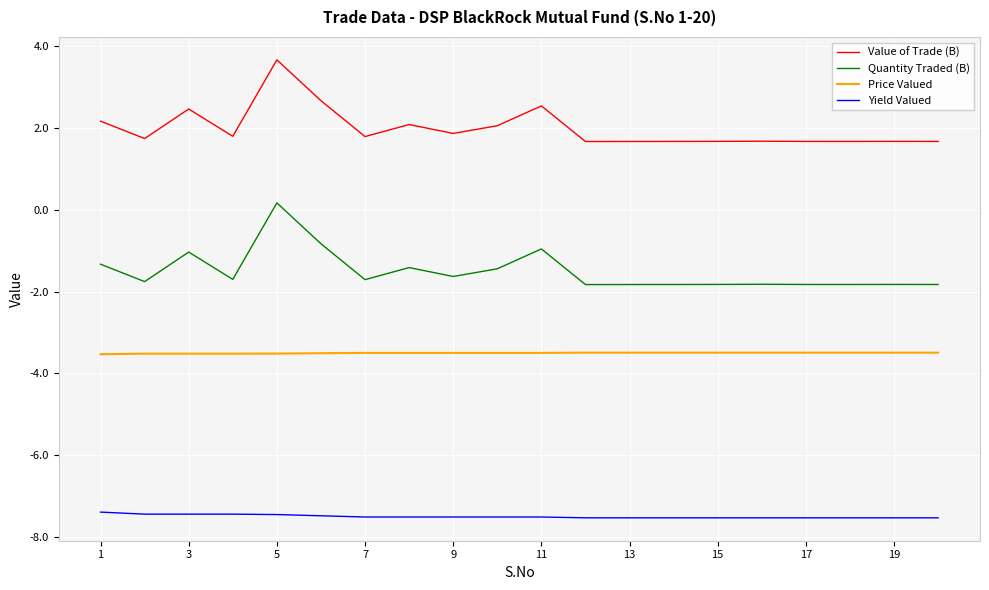

What is the maximum value shown in the chart?

3.7